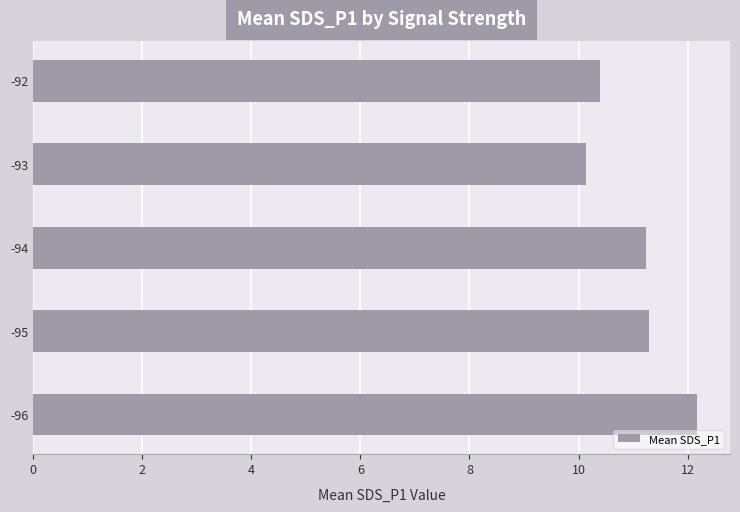

True or false: the data shows 6.9 at -95.

False